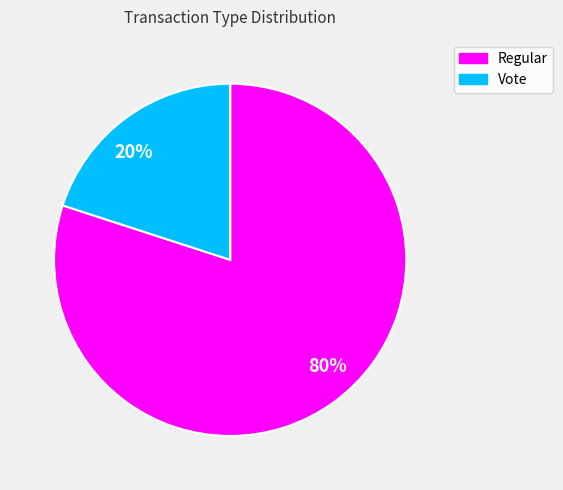

To the nearest percent, what is the difference between the largest and smallest slice percentages?

60%